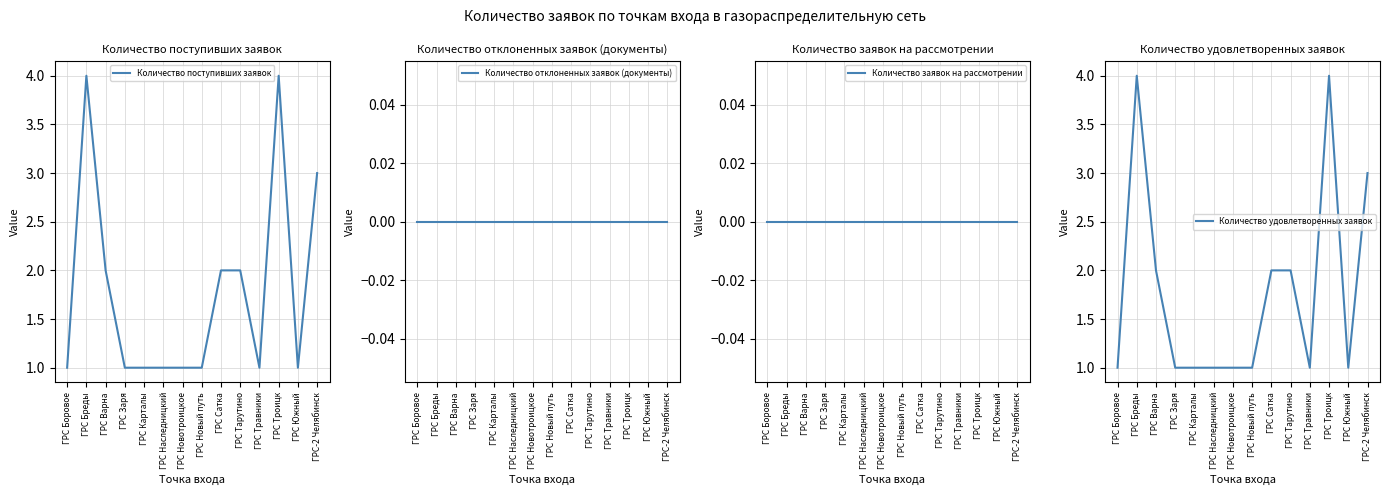

Which series has the largest total across all categories?

Количество поступивших заявок